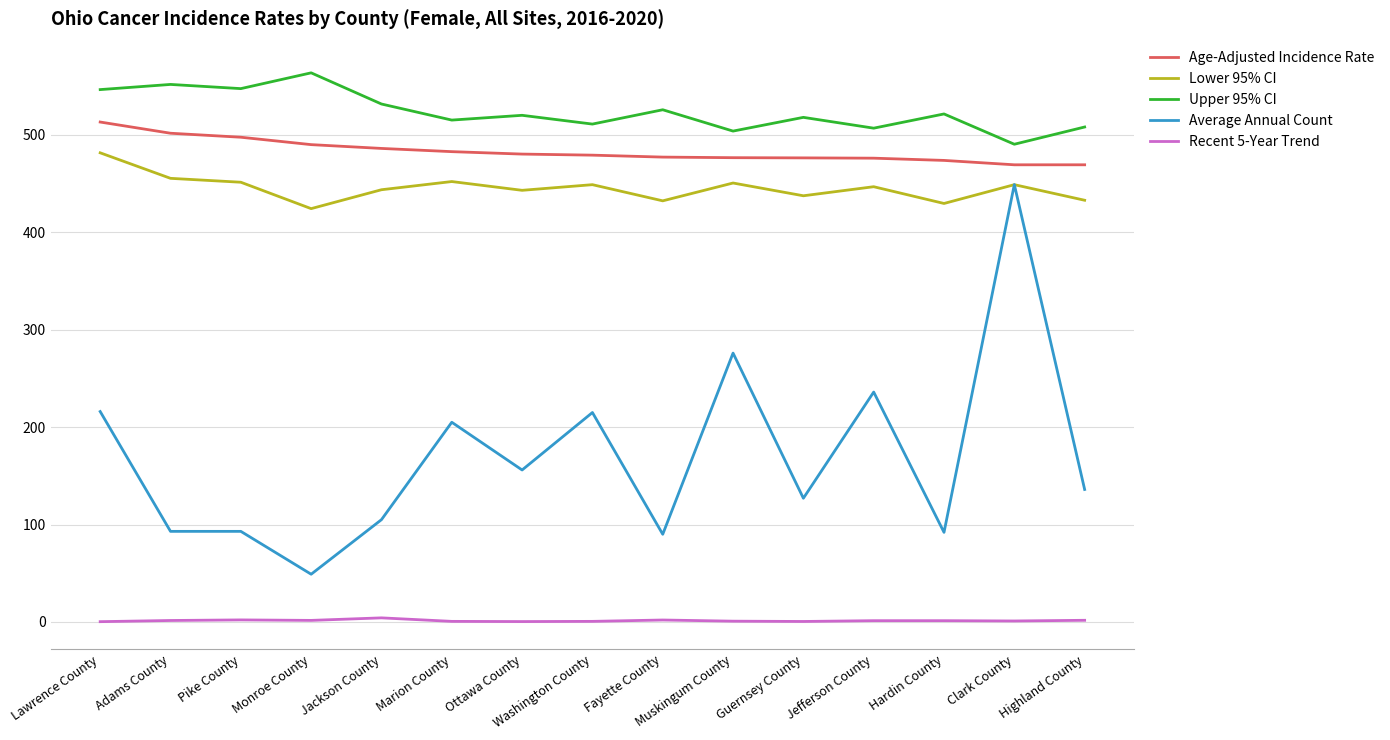

Is it true that Age-Adjusted Incidence Rate equals 497.6 at Pike County?

True